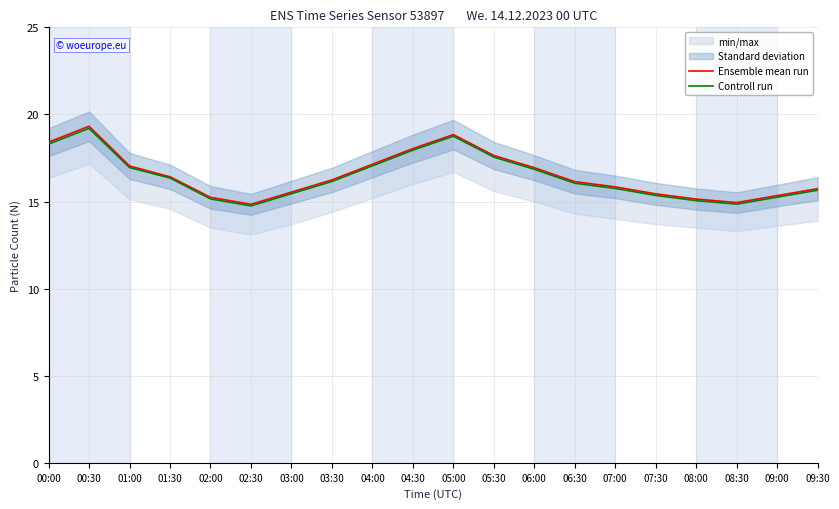

Reading right to left, extract all data points from this chart.

Ensemble mean run: 15.7	15.3	14.9	15.1	15.4	15.8	16.1	16.9	17.6	18.8	18.0	17.1	16.2	15.5	14.8	15.2	16.4	17.0	19.3	18.4
Controll run: 15.7	15.2	14.8	15.1	15.3	15.8	16.1	16.9	17.6	18.8	17.9	17.1	16.1	15.4	14.8	15.2	16.4	16.9	19.2	18.3